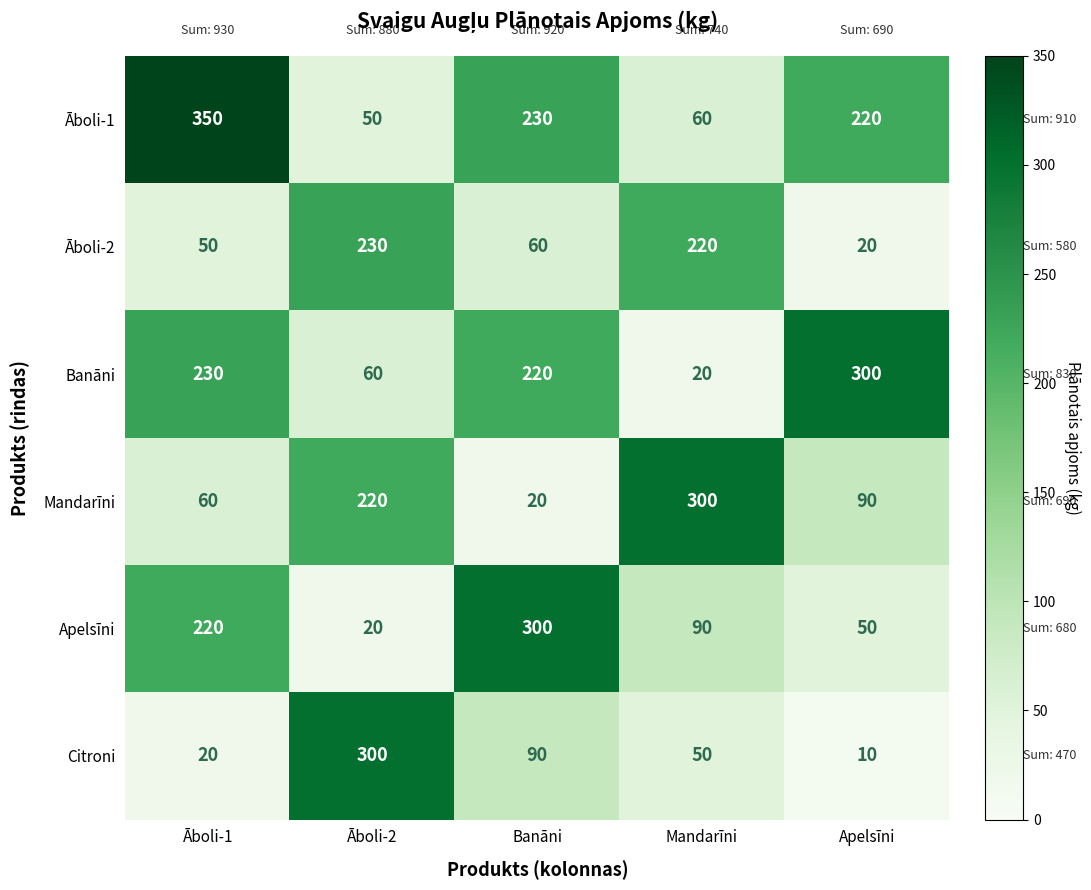

Count the number of data series in this chart.

6